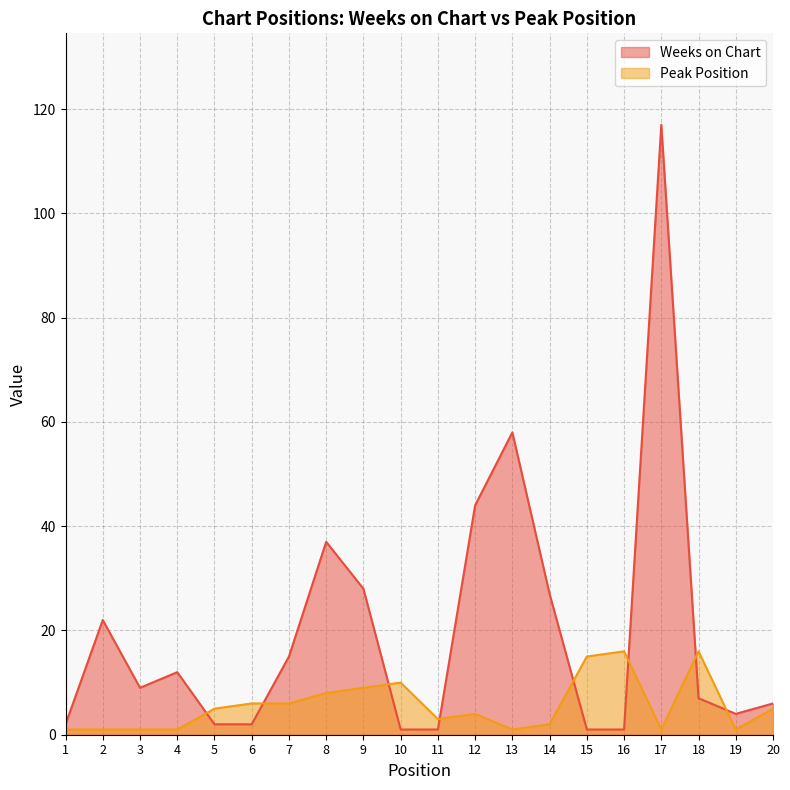

What is the value of the Peak Position point at the 14th from the left?

2